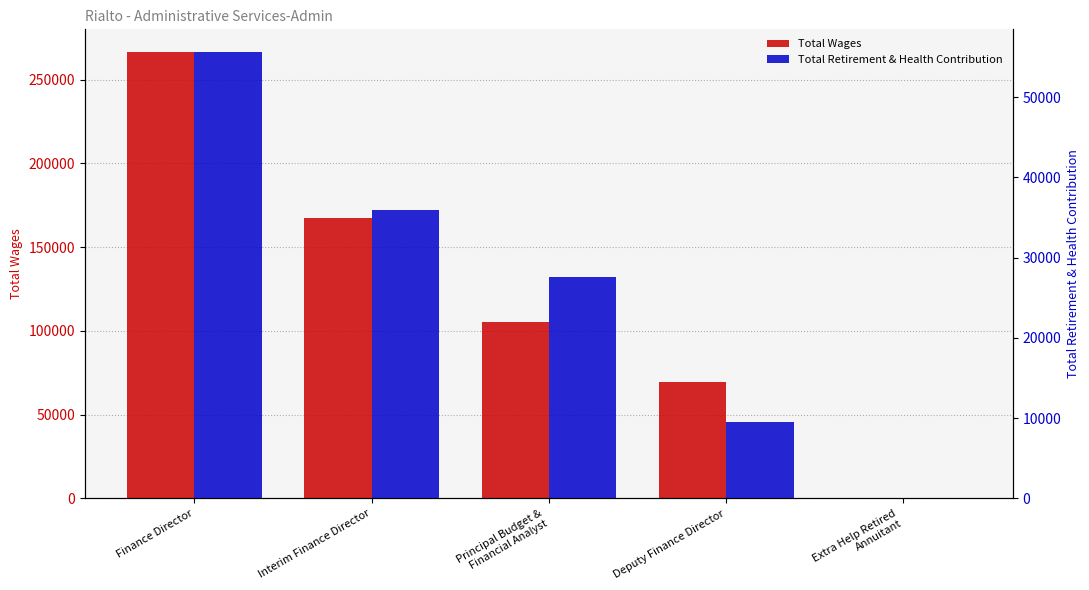

How many data points does each series have?

5